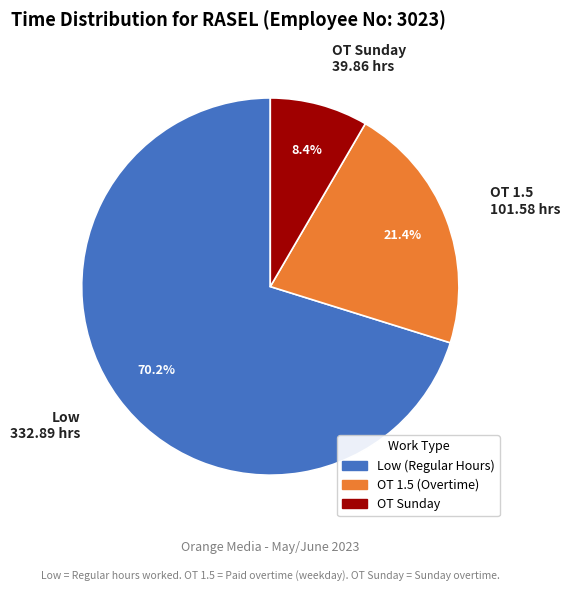

Does any single category account for the majority?

Yes